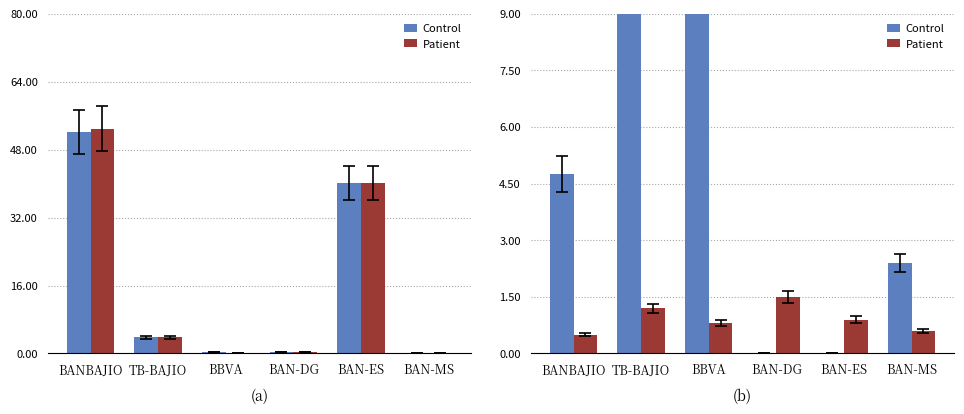

What is the total value across all series at BANBAJIO?

5.2